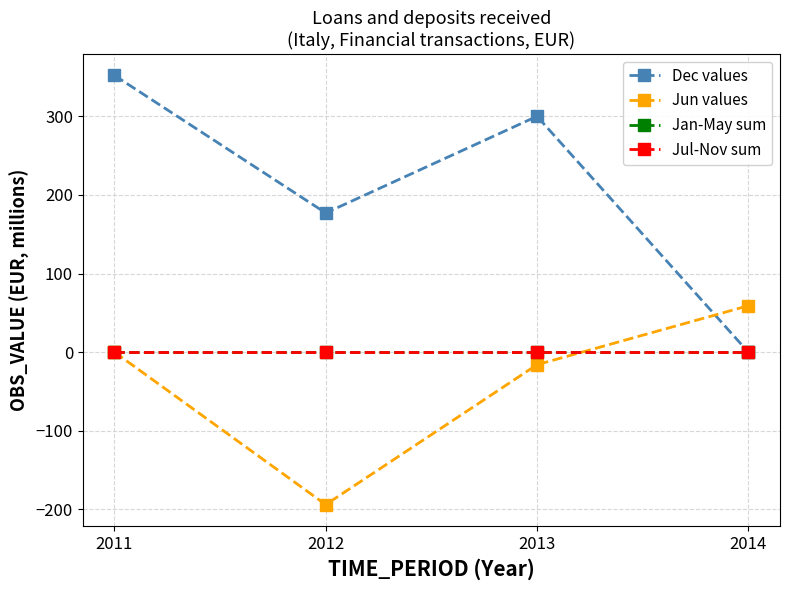

At how many categories does at least one series exceed 156?

3